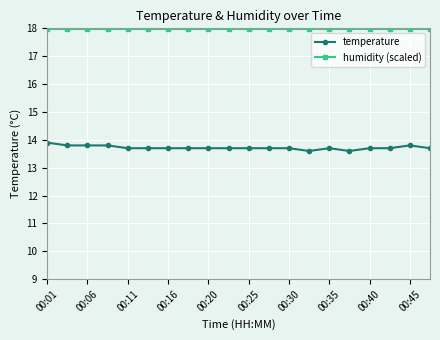

True or false: temperature and humidity (scaled) intersect in this chart.

False